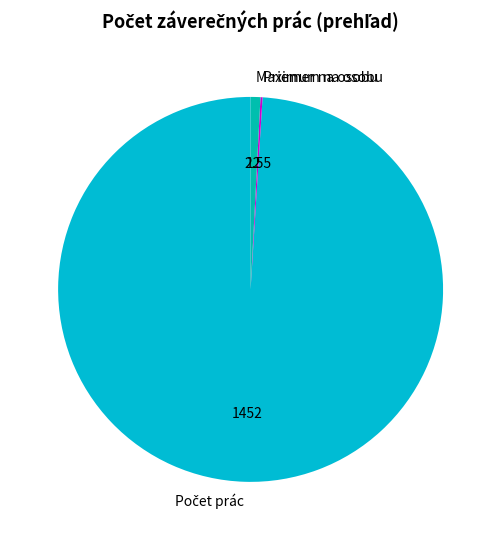

Is there any slice that represents more than half of the pie?

Yes